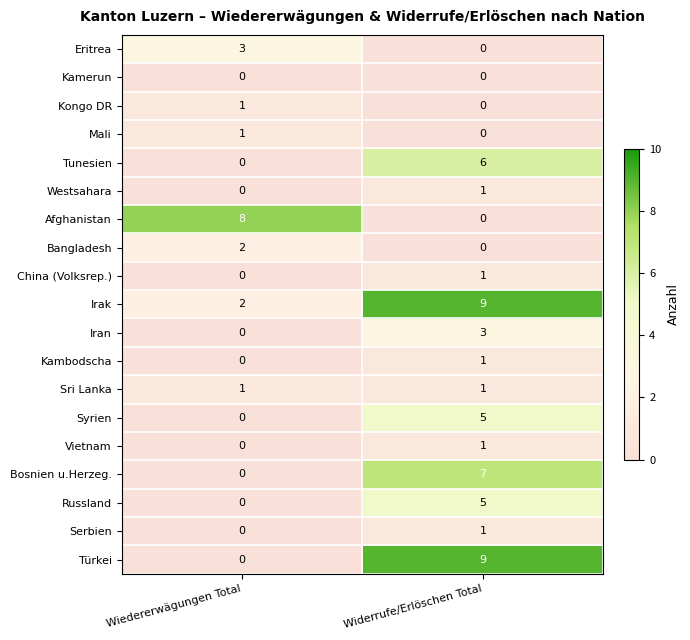

At which label does Türkei reach its minimum?

Wiedererwägungen Total